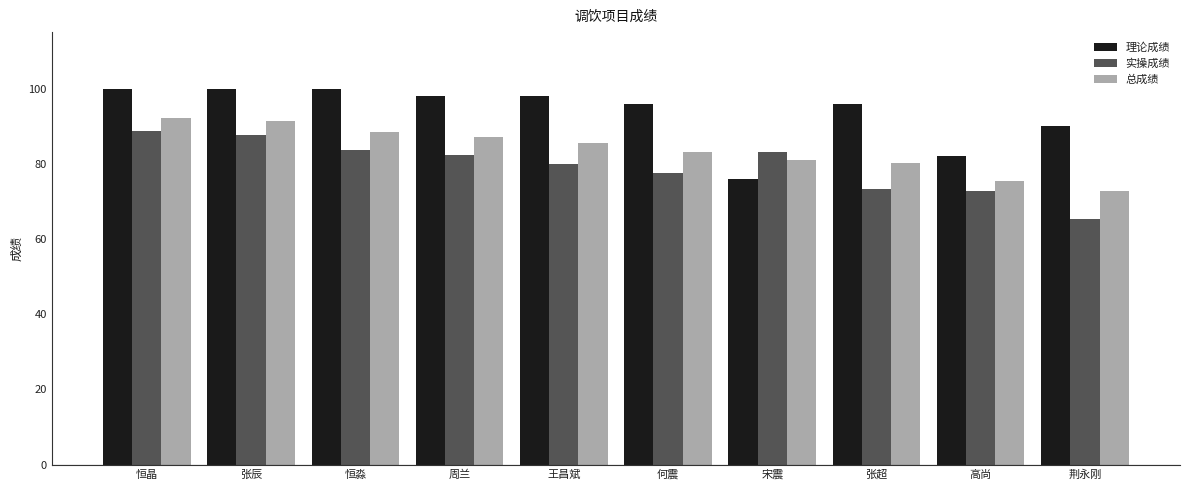

Where does the 理论成绩 series first go above 98?

恒晶